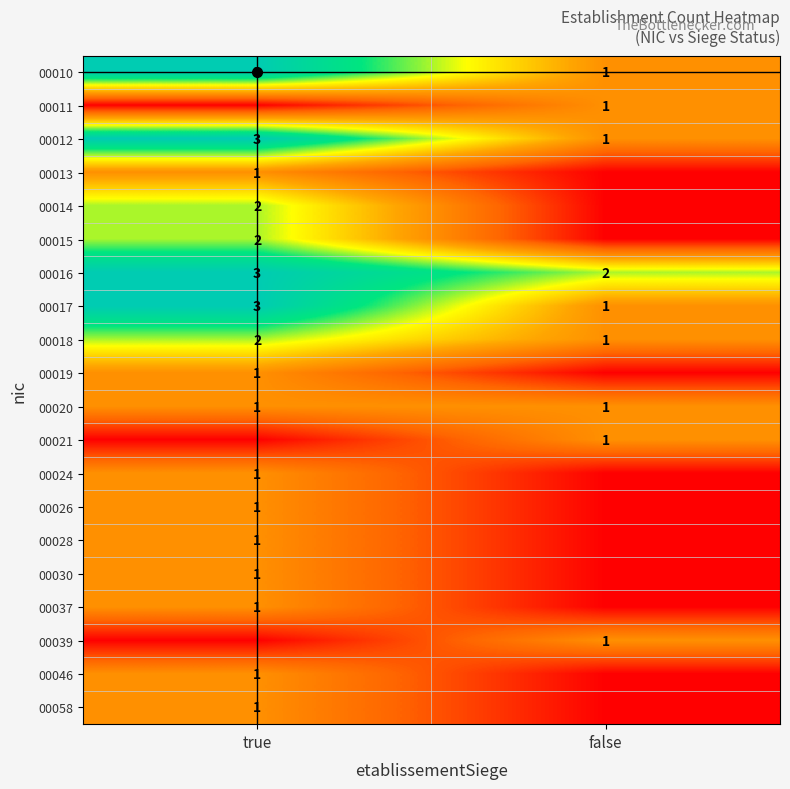

What is the sum of all 00016 values?

5